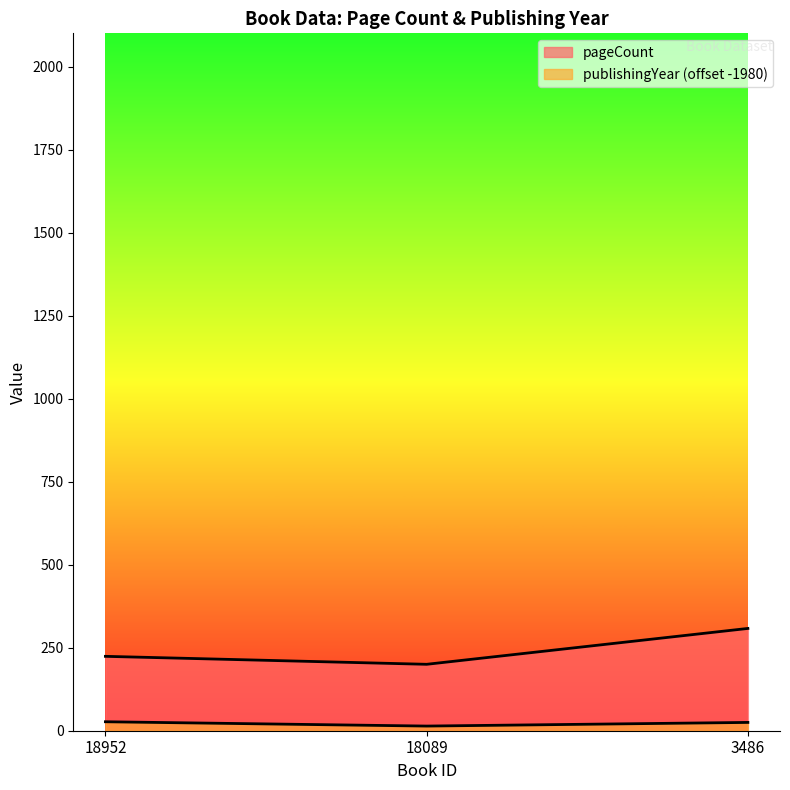

What is the lowest value of the publishingYear series?

14